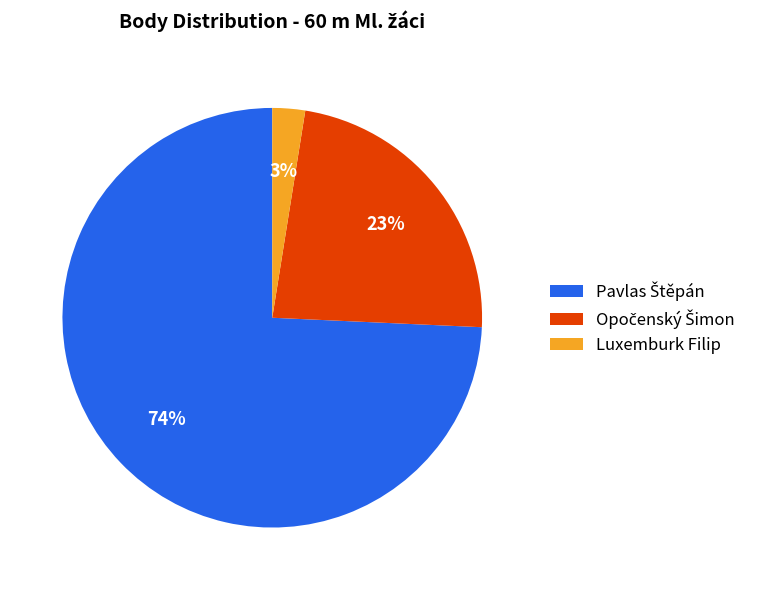

What is the smallest slice in the pie chart?

Luxemburk Filip